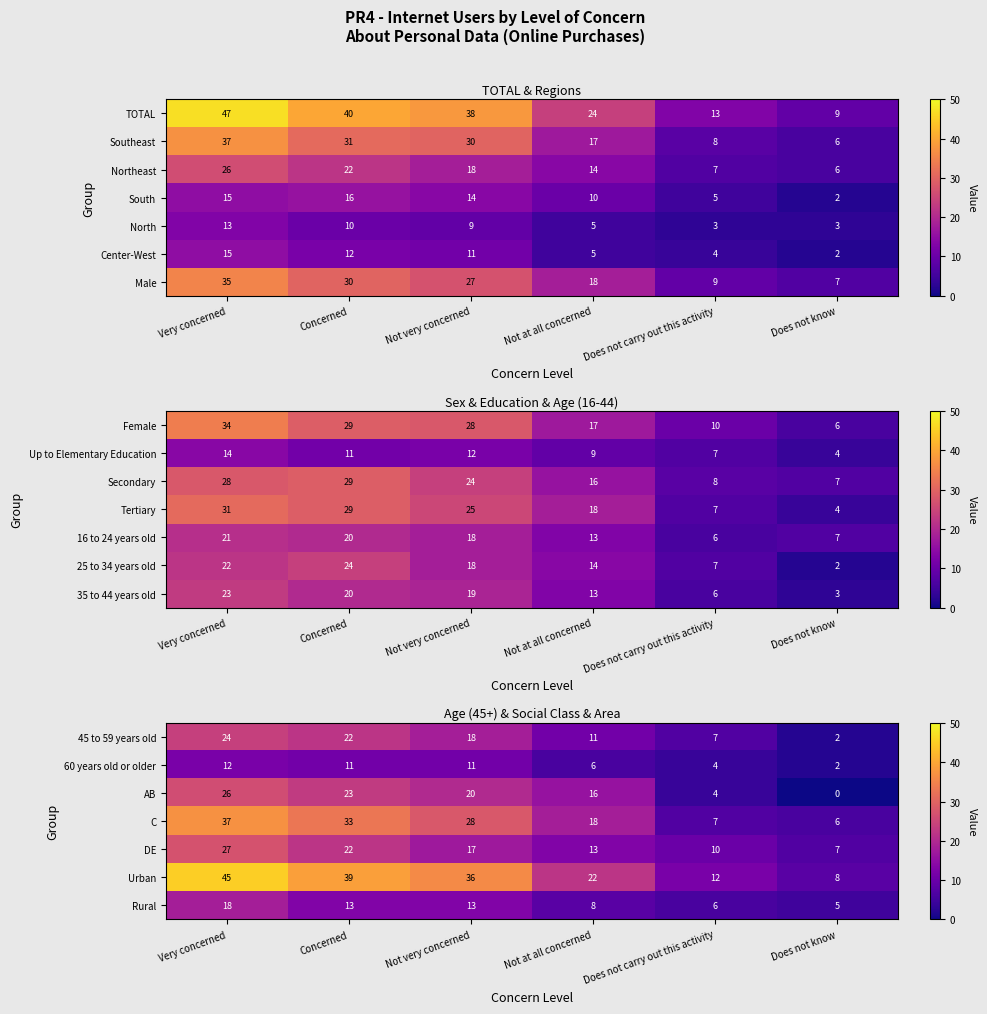

What is the sum of all Urban values?

162